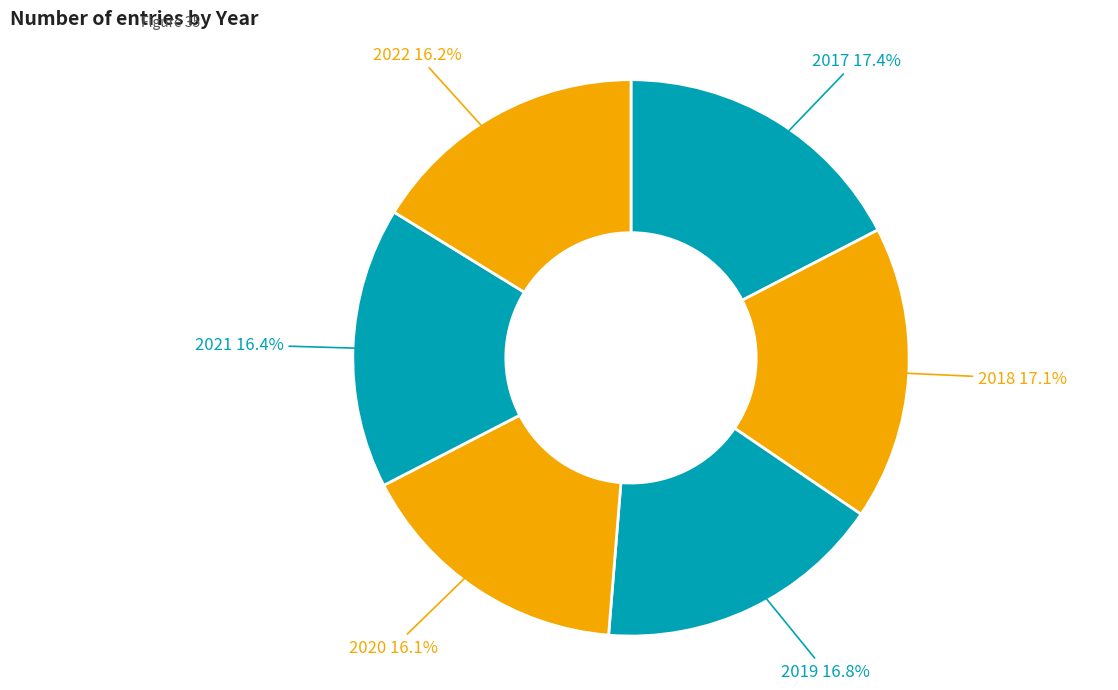

How many segments does this pie chart have?

6